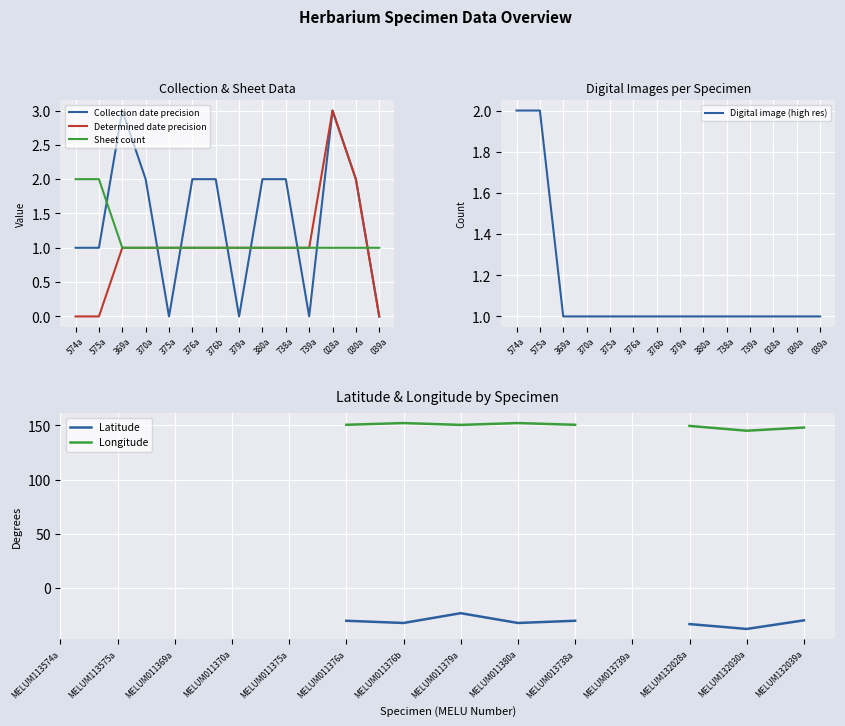

What is the maximum value shown in the chart?

152.2